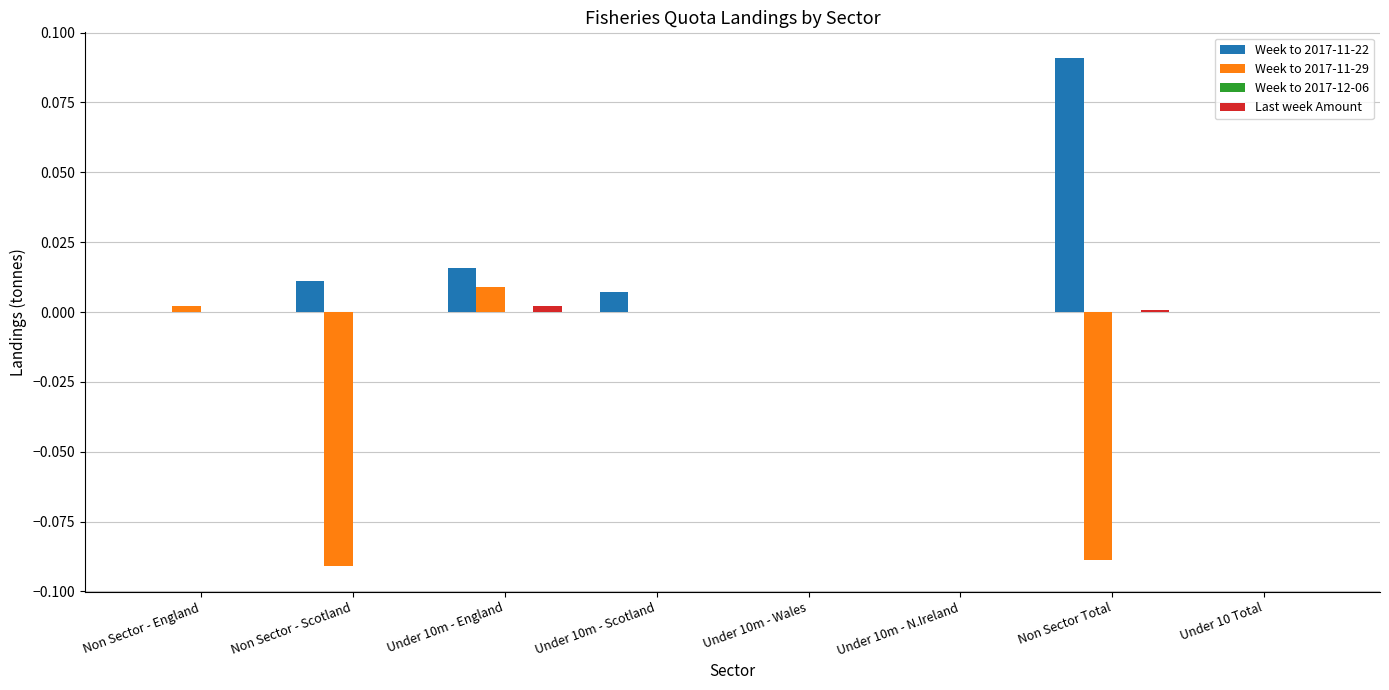

At which category is the sum across all series the highest?

Under 10m - England